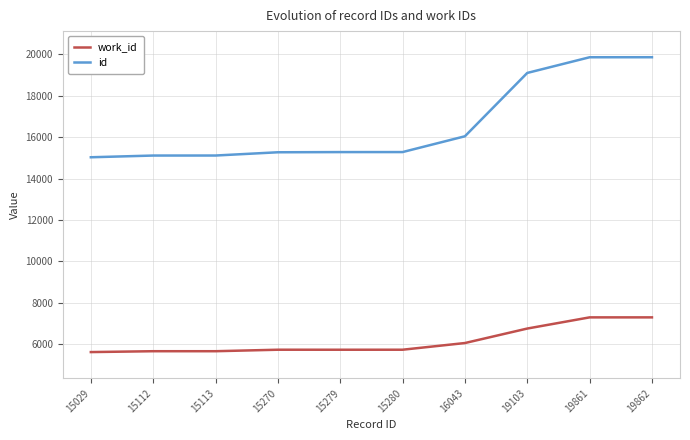

Which category has the lowest value across all series?

15029